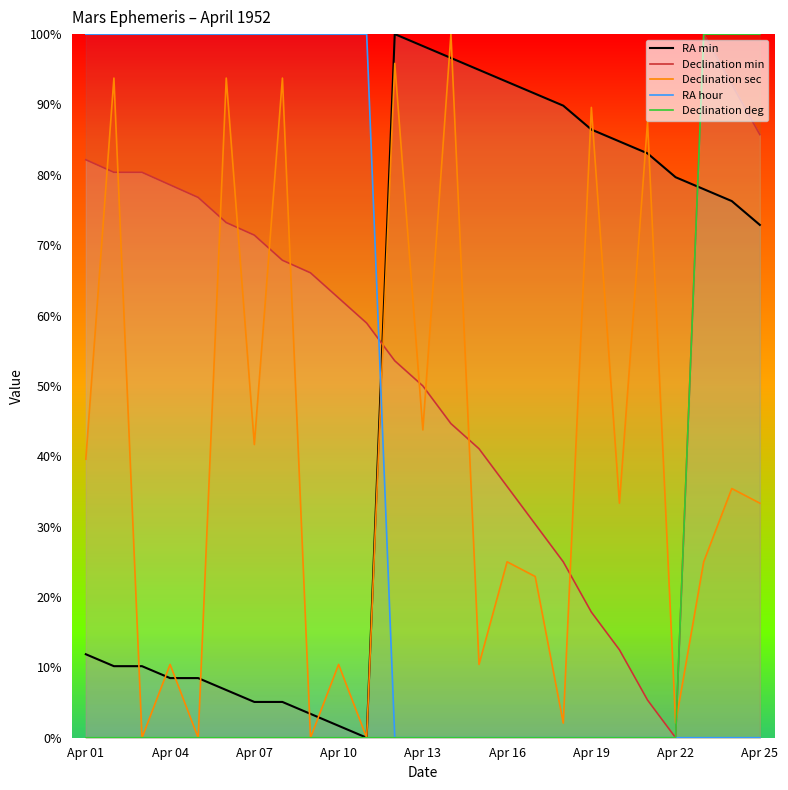

At how many categories does at least one series exceed 76?

25